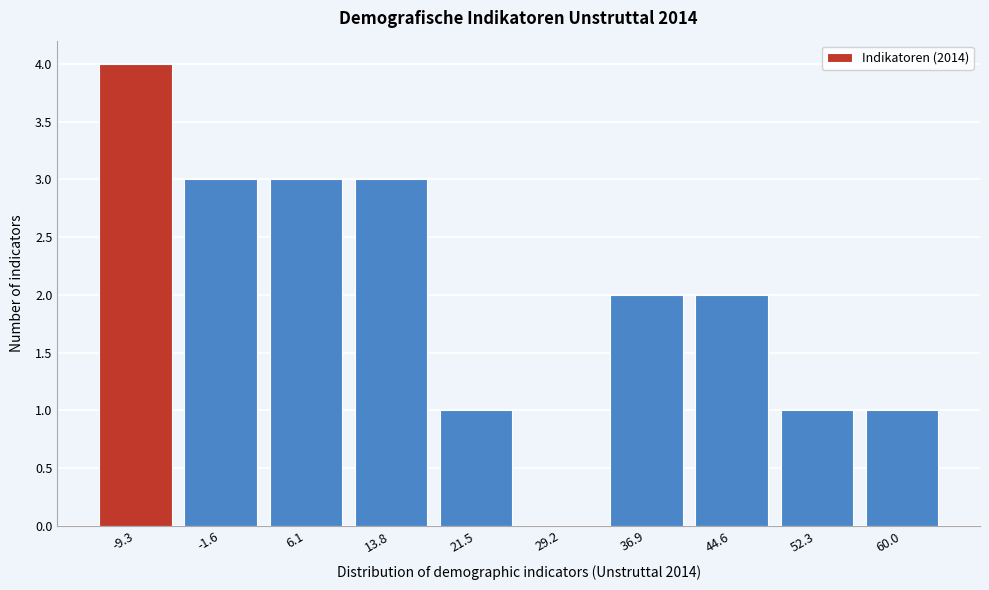

Reading left to right, extract all data points from this chart.

-9.3=4	-1.6=3	6.1=3	13.8=3	21.5=1	29.2=0	36.9=2	44.6=2	52.3=1	60.0=1